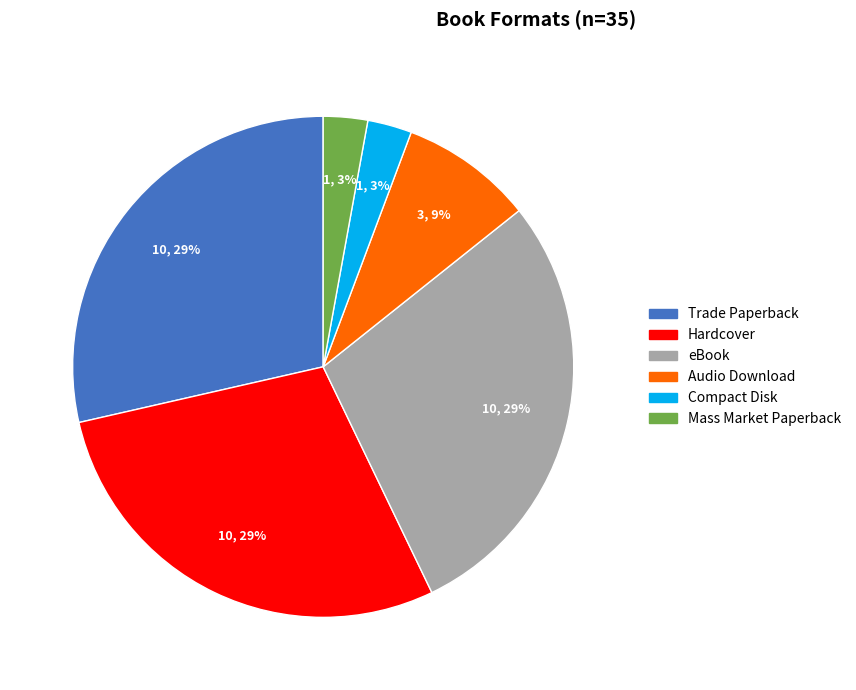

How many segments does this pie chart have?

6